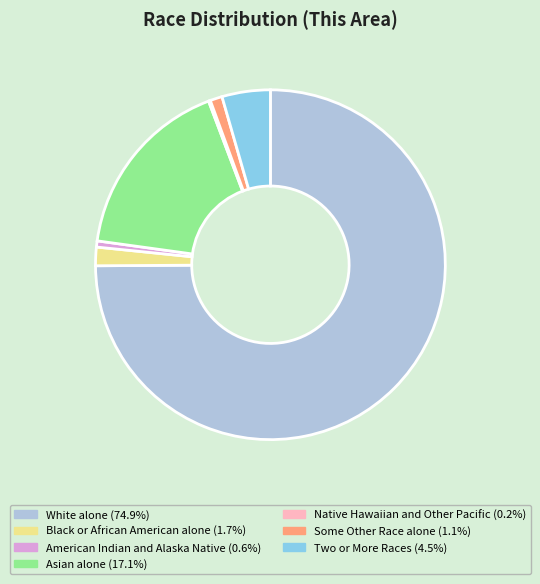

Which slice is the largest?

White alone